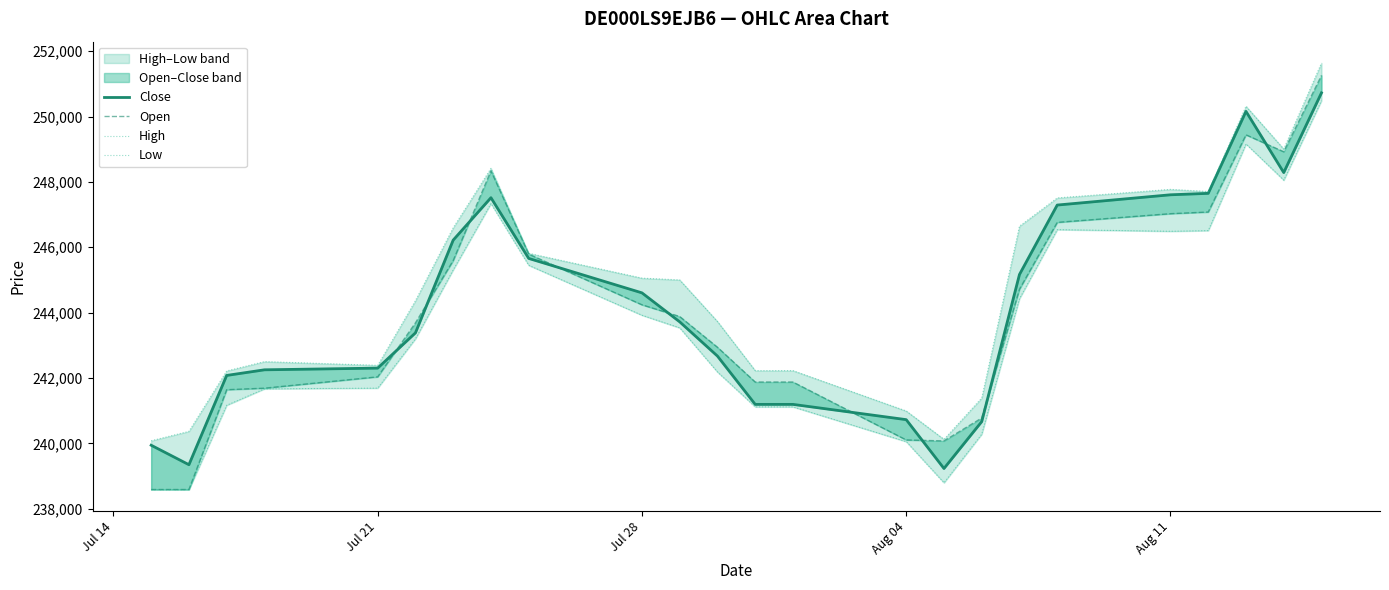

How many values in the Low series are below 243533?

12